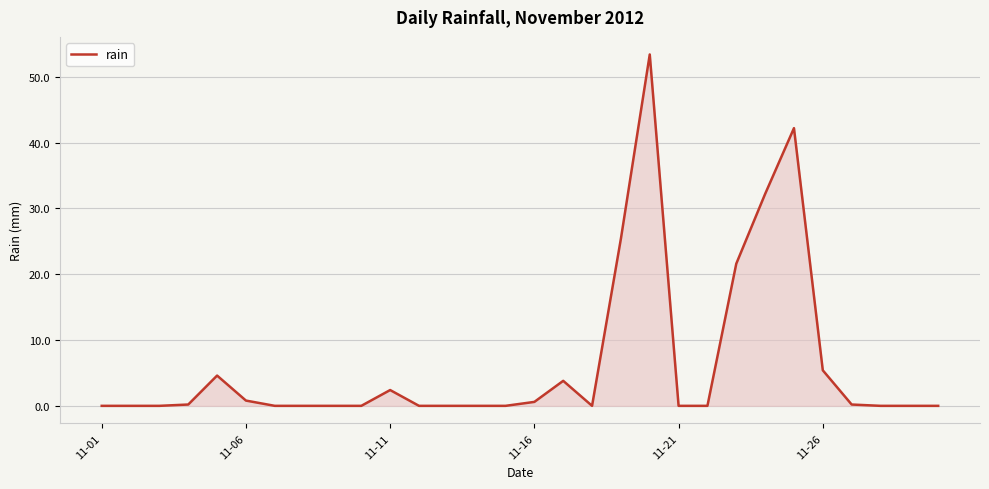

What is the maximum value shown in the chart?

53.4